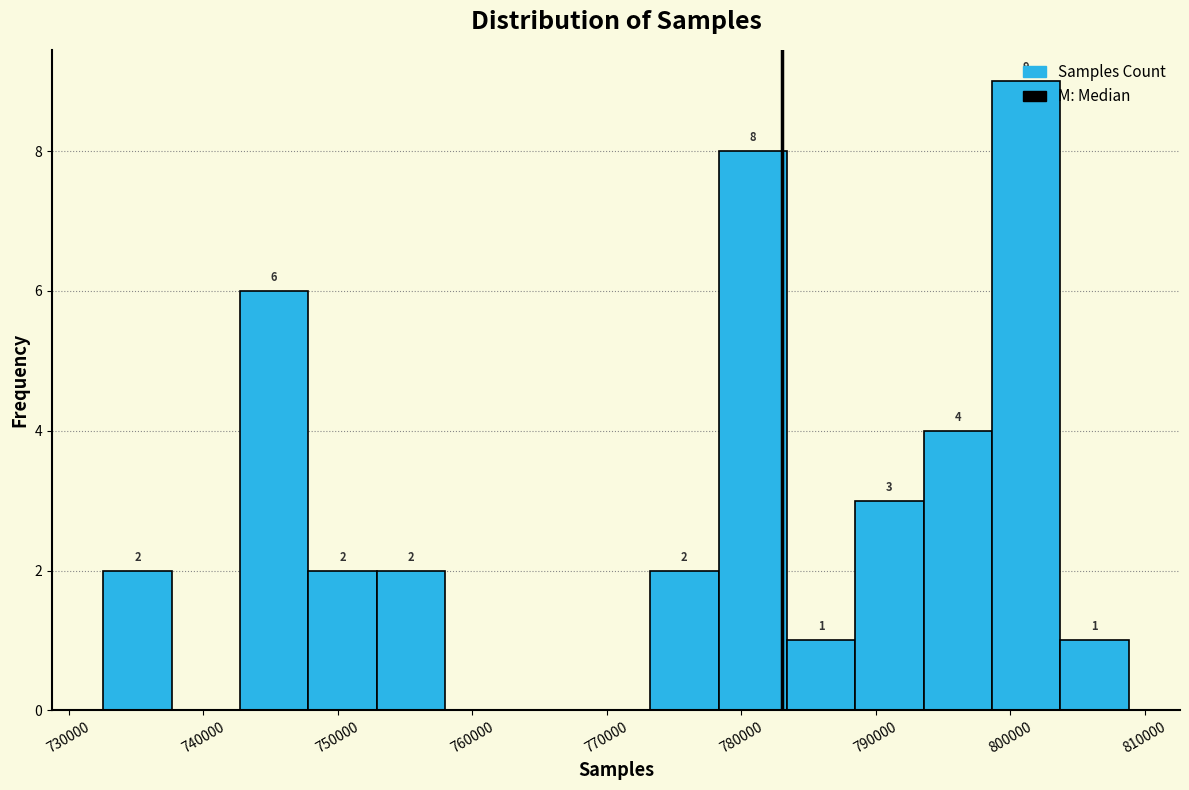

Which range on the x-axis has the tallest bar?

799000 to 804000